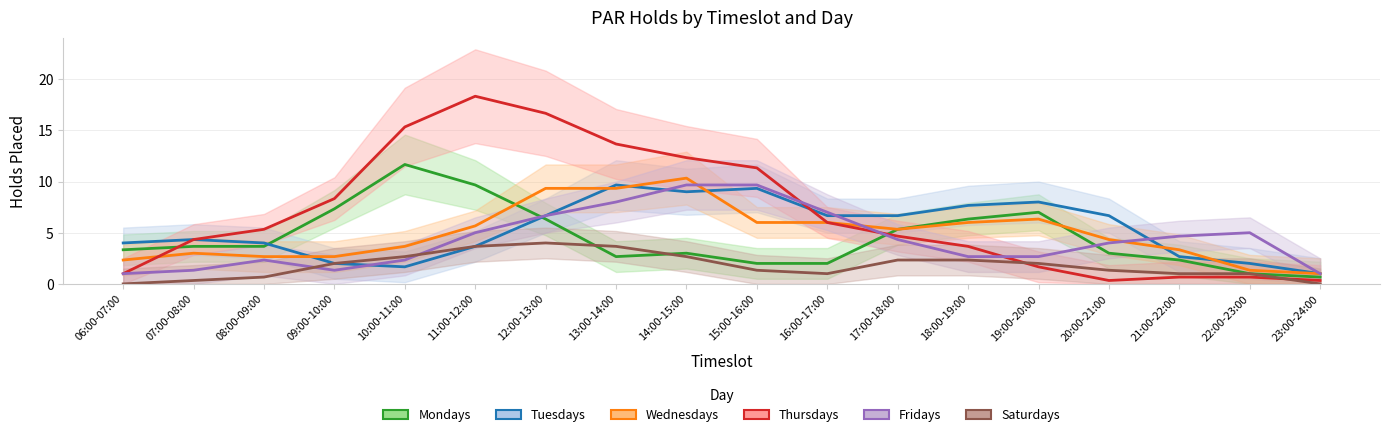

In Fridays, how many points are higher than both neighbors (excluding endpoints)?

2